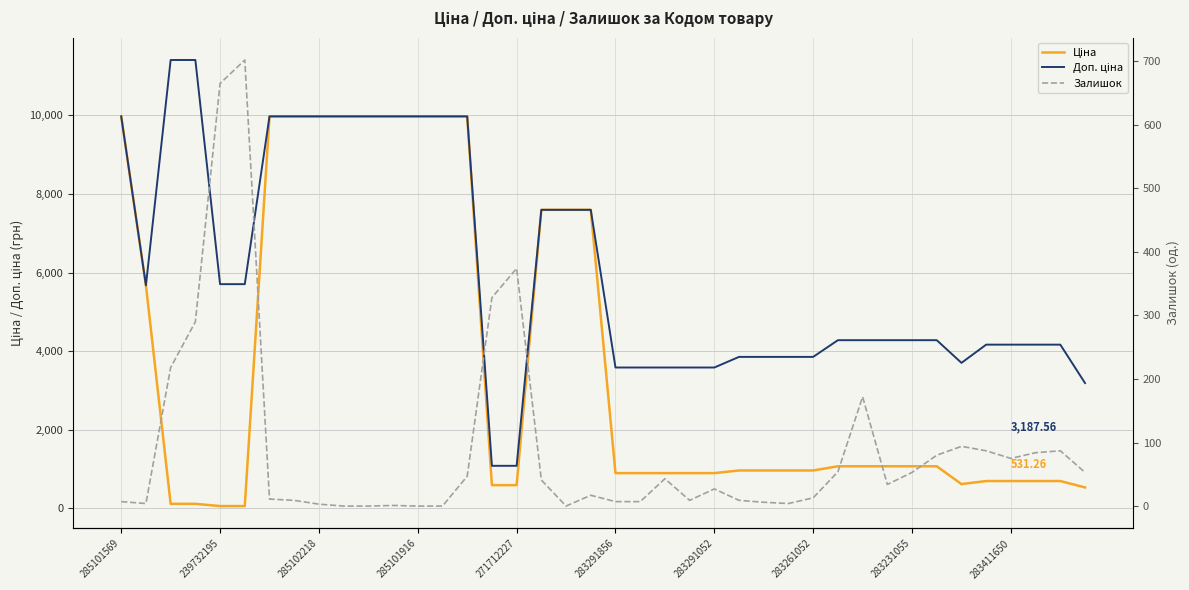

What is the value of the Ціна point at the 19th from the left?

7596.5